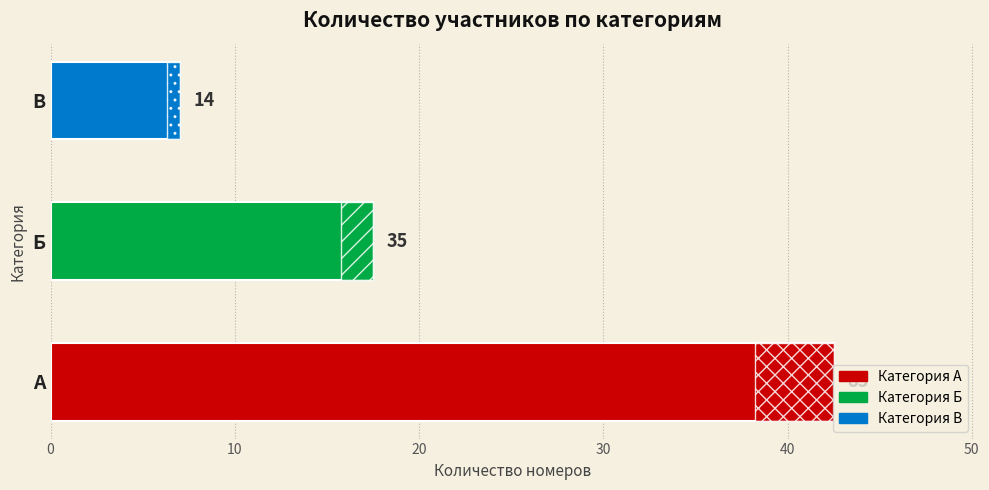

What is the average value?

45